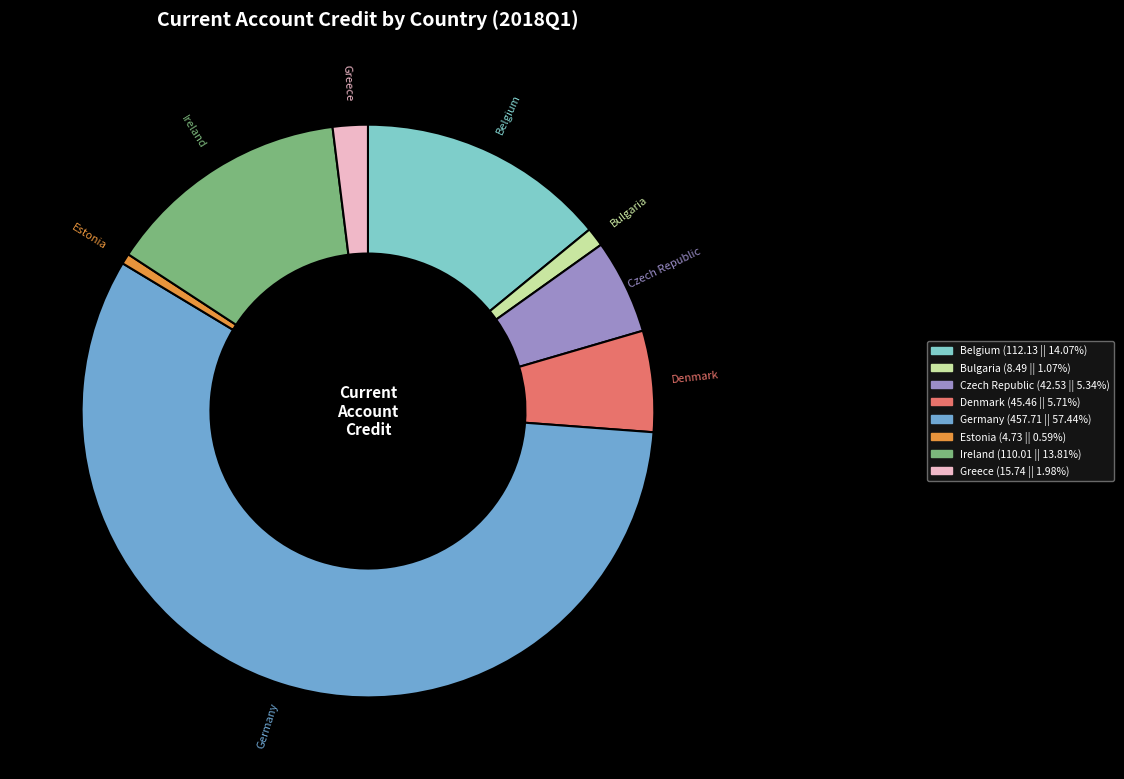

Which category has the biggest portion of the pie?

Germany